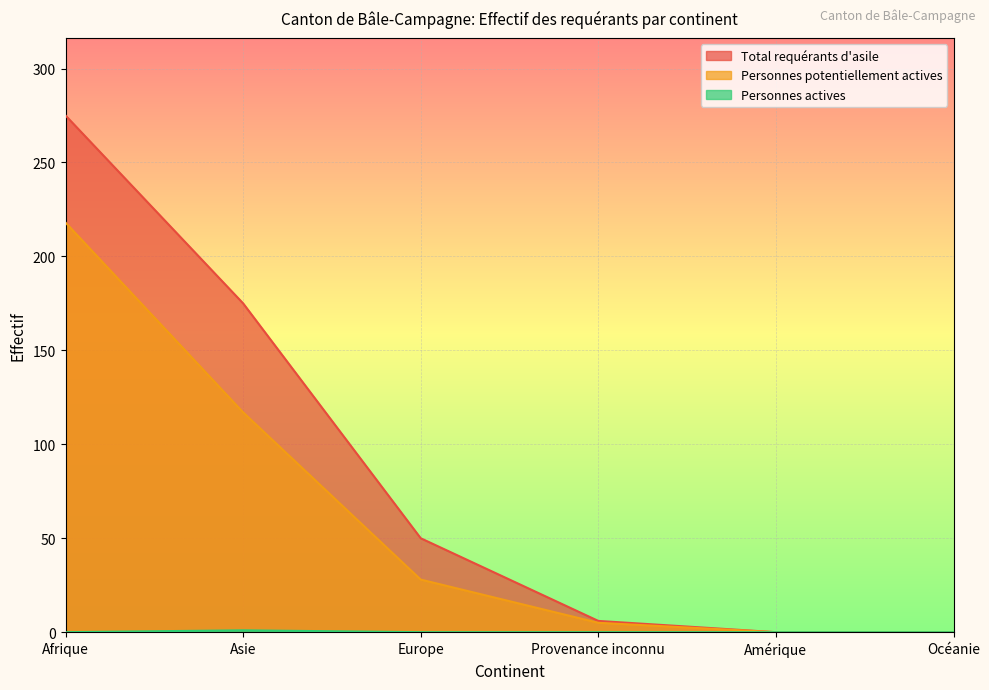

Reading left to right, list all the values displayed in this chart.

Total requérants d'asile: 275	175	50	6	0	0
Personnes potentiellement actives: 218	117	28	5	0	0
Personnes actives: 0	1	0	0	0	0